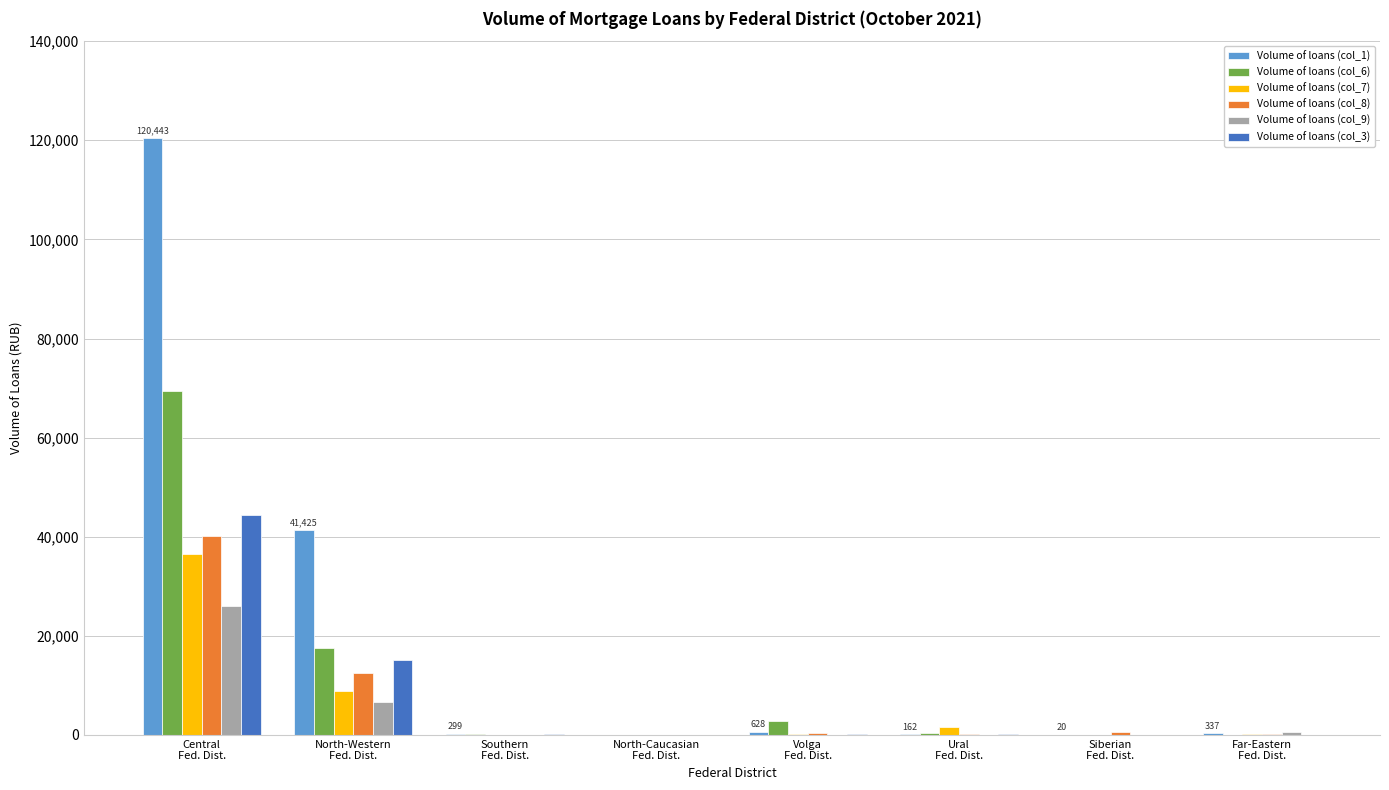

Which series has the widest spread of values?

Volume of loans (col_1)